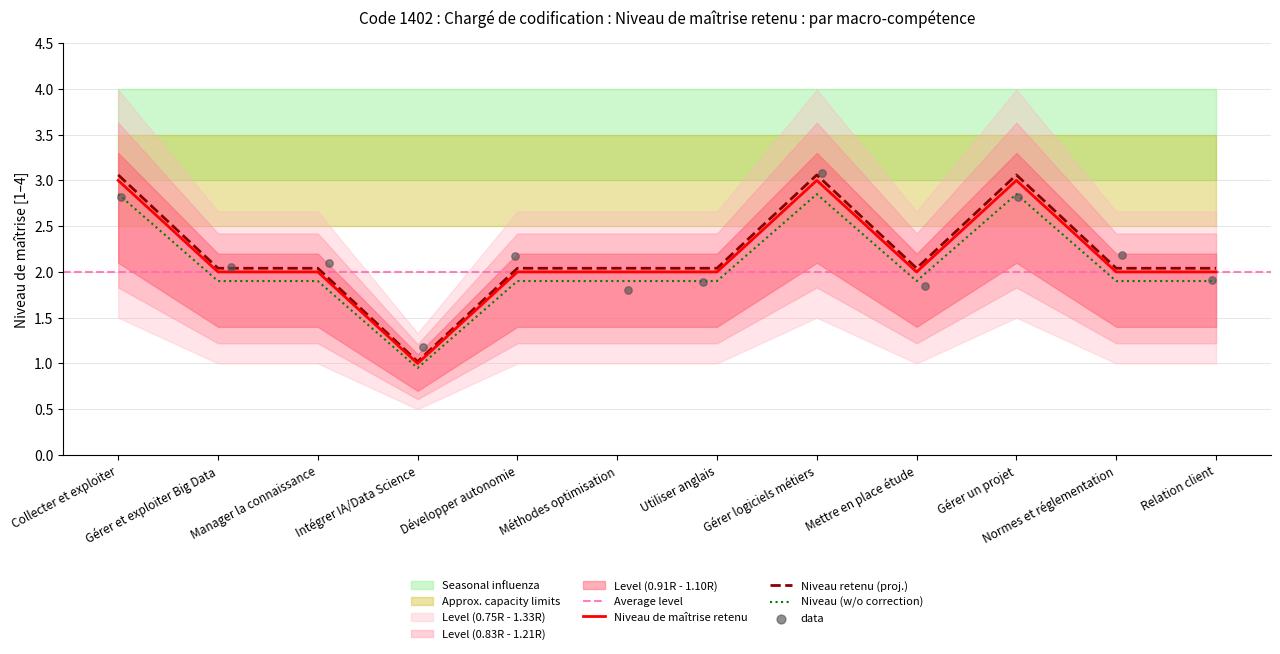

Which has a higher value, Gérer logiciels métiers or Intégrer IA/Data Science?

Gérer logiciels métiers